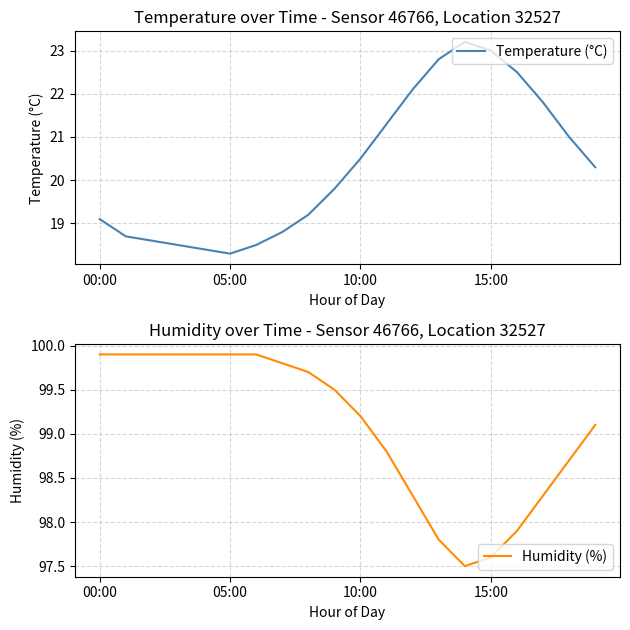

True or false: Temperature (°C) and Humidity (%) intersect in this chart.

False